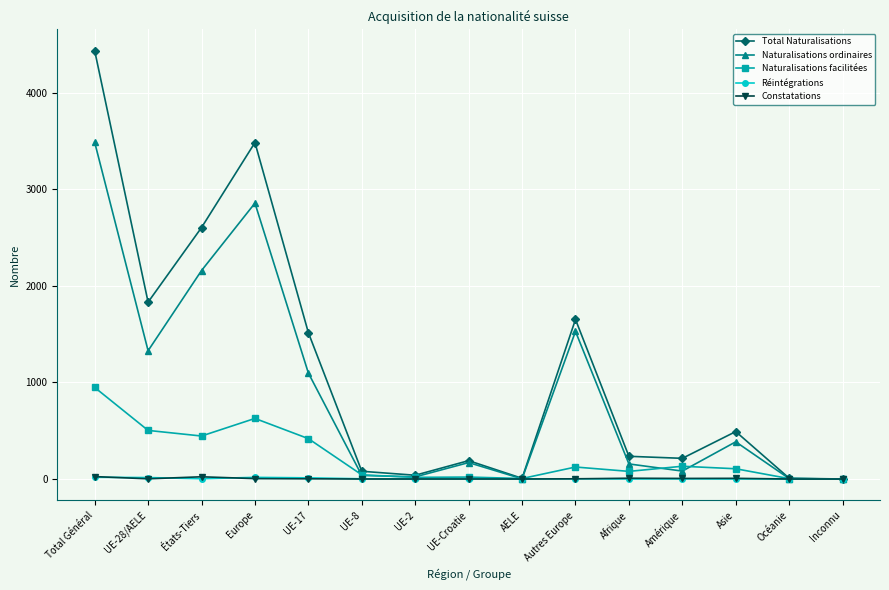

What is the label of the 2nd point from the left?

UE-28/AELE